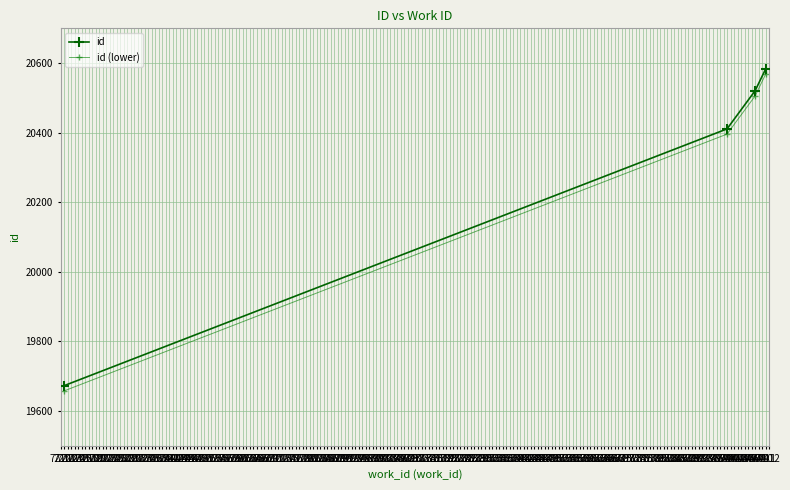

How many data points does each series have?

4